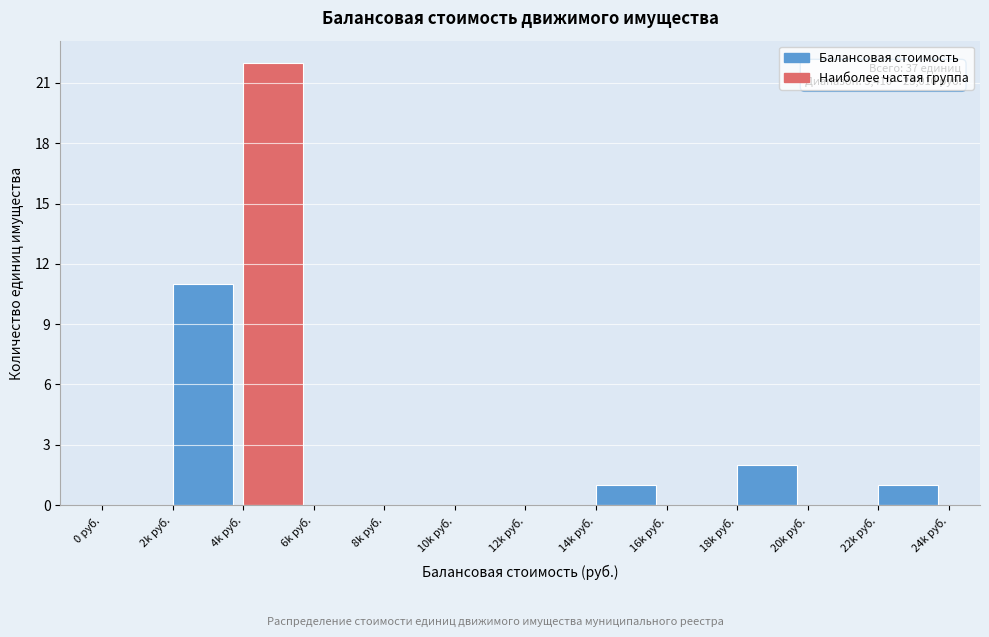

Reading left to right, what are all the values shown in this chart?

0 руб.=0	2k руб.=11	4k руб.=22	6k руб.=0	8k руб.=0	10k руб.=0	12k руб.=0	14k руб.=1	16k руб.=0	18k руб.=2	20k руб.=0	22k руб.=1